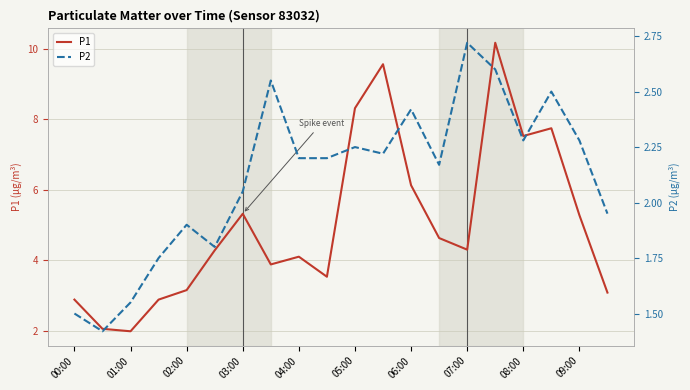

At how many categories does at least one series exceed 2?

19